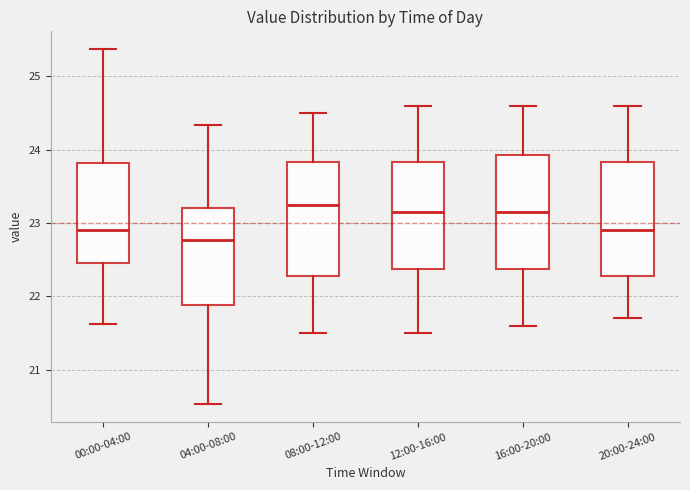

Where does the median line of the box for 08:00-12:00 sit on the y-axis? The values are not printed on the chart, so give them approximately, as read against the axis.

23.3